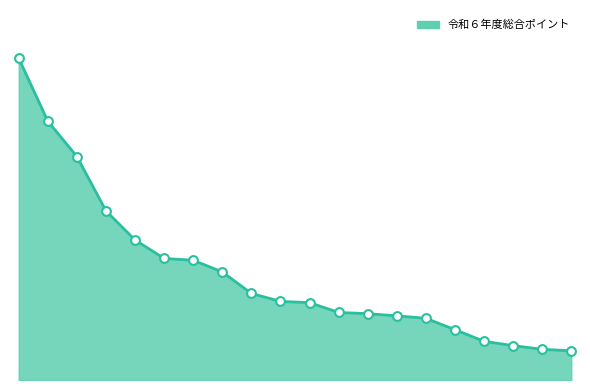

Does the chart have visible grid lines?

No